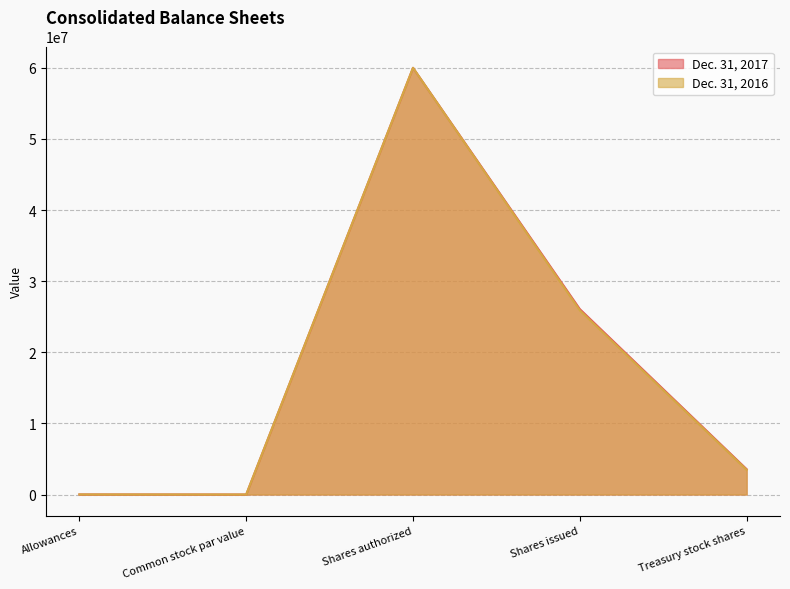

What position from the left is Allowances?

1